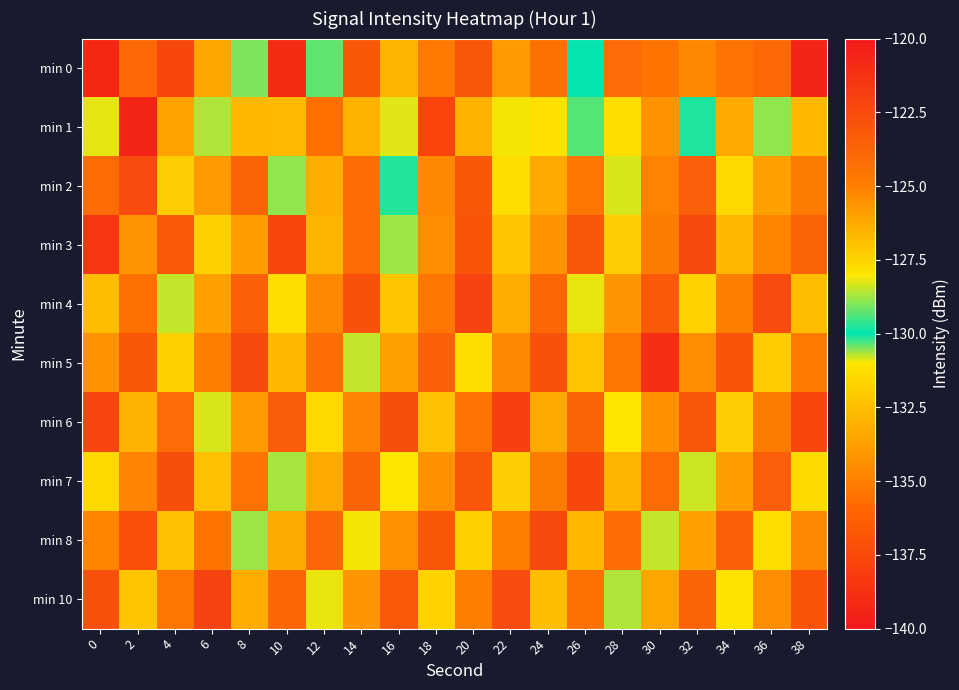

Reading left to right, transcribe all the data shown in this chart.

min 0: 0=-120.7	2=-123.9	4=-122.3	6=-126.1	8=-129.0	10=-121.0	12=-129.3	14=-123.1	16=-126.6	18=-124.7	20=-123.0	22=-125.8	24=-124.3	26=-129.9	28=-124.1	30=-124.5	32=-125.2	34=-124.4	36=-123.9	38=-120.7
min 1: 0=-130.9	2=-139.4	4=-126.0	6=-128.7	8=-126.7	10=-126.7	12=-135.6	14=-132.9	16=-128.2	18=-137.7	20=-126.5	22=-128.1	24=-131.2	26=-129.3	28=-127.8	30=-125.6	32=-130.1	34=-133.4	36=-128.9	38=-126.7
min 2: 0=-124.1	2=-122.5	4=-127.3	6=-125.8	8=-123.6	10=-128.9	12=-126.4	14=-124.2	16=-129.7	18=-125.3	20=-123.1	22=-127.8	24=-126.2	26=-124.6	28=-128.3	30=-125.1	32=-123.4	34=-127.6	36=-126.0	38=-124.8
min 3: 0=-121.5	2=-125.7	4=-123.2	6=-127.4	8=-125.9	10=-122.3	12=-126.6	14=-124.1	16=-128.8	18=-125.4	20=-122.9	22=-127.1	24=-125.6	26=-123.0	28=-127.3	30=-124.8	32=-122.4	34=-126.7	36=-125.2	38=-123.6
min 4: 0=-126.8	2=-124.3	4=-128.5	6=-126.0	8=-123.5	10=-127.8	12=-125.3	14=-122.8	16=-127.1	18=-124.6	20=-122.1	22=-126.4	24=-123.9	26=-128.2	28=-125.7	30=-123.2	32=-127.5	34=-125.0	36=-122.5	38=-126.8
min 5: 0=-125.6	2=-123.1	4=-127.4	6=-124.9	8=-122.4	10=-126.7	12=-124.2	14=-128.5	16=-126.0	18=-123.5	20=-127.8	22=-125.3	24=-122.8	26=-127.1	28=-124.6	30=-121.1	32=-125.4	34=-122.9	36=-127.2	38=-124.7
min 6: 0=-122.2	2=-126.5	4=-124.0	6=-128.3	8=-125.8	10=-123.3	12=-127.6	14=-125.1	16=-122.6	18=-126.9	20=-124.4	22=-121.9	24=-126.2	26=-123.7	28=-128.0	30=-125.5	32=-123.0	34=-127.3	36=-124.8	38=-122.3
min 7: 0=-127.6	2=-125.1	4=-122.6	6=-126.9	8=-124.4	10=-128.7	12=-126.2	14=-123.7	16=-128.0	18=-125.5	20=-123.0	22=-127.3	24=-124.8	26=-122.3	28=-126.6	30=-124.1	32=-128.4	34=-125.9	36=-123.4	38=-127.7
min 8: 0=-125.2	2=-122.7	4=-127.0	6=-124.5	8=-128.8	10=-126.3	12=-123.8	14=-128.1	16=-125.6	18=-123.1	20=-127.4	22=-124.9	24=-122.4	26=-126.7	28=-124.2	30=-128.5	32=-126.0	34=-123.5	36=-127.8	38=-125.3
min 10: 0=-122.8	2=-127.1	4=-124.6	6=-122.1	8=-126.4	10=-123.9	12=-128.2	14=-125.7	16=-123.2	18=-127.5	20=-125.0	22=-122.5	24=-126.8	26=-124.3	28=-128.6	30=-126.1	32=-123.6	34=-127.9	36=-125.4	38=-122.9